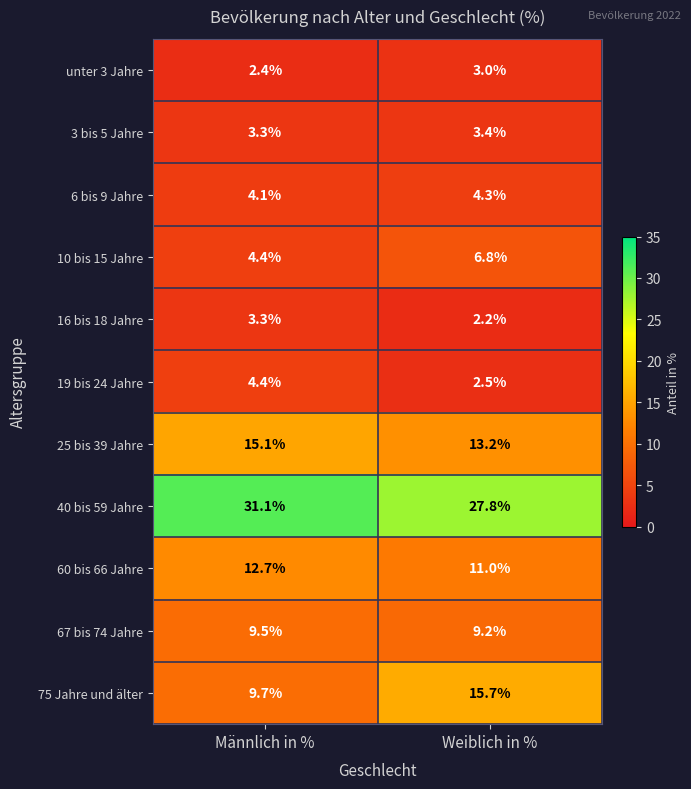

Rank the series at Weiblich in % from lowest to highest value.

16 bis 18 Jahre, 19 bis 24 Jahre, unter 3 Jahre, 3 bis 5 Jahre, 6 bis 9 Jahre, 10 bis 15 Jahre, 67 bis 74 Jahre, 60 bis 66 Jahre, 25 bis 39 Jahre, 75 Jahre und älter, 40 bis 59 Jahre